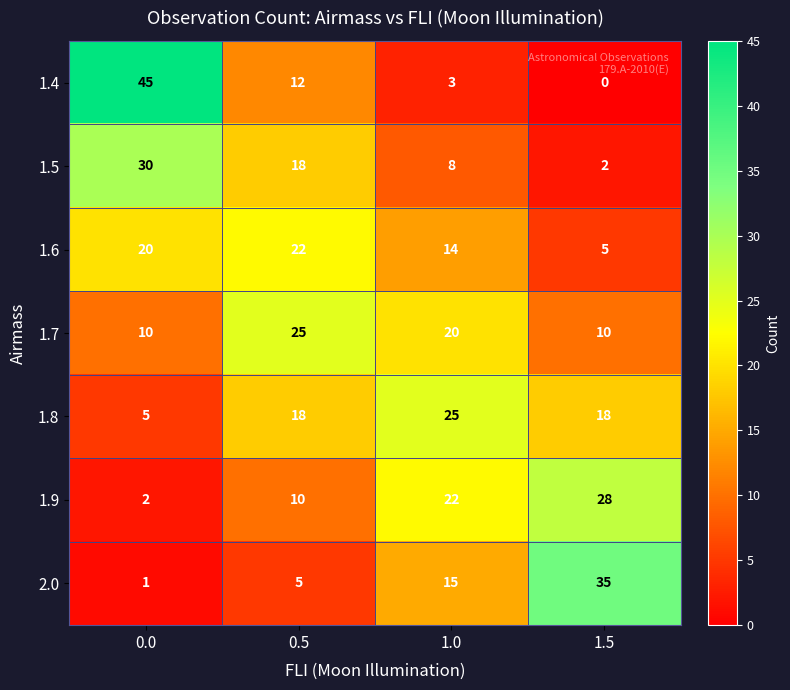

List the labels in order of 1.4 value, smallest first.

1.5, 1.0, 0.5, 0.0